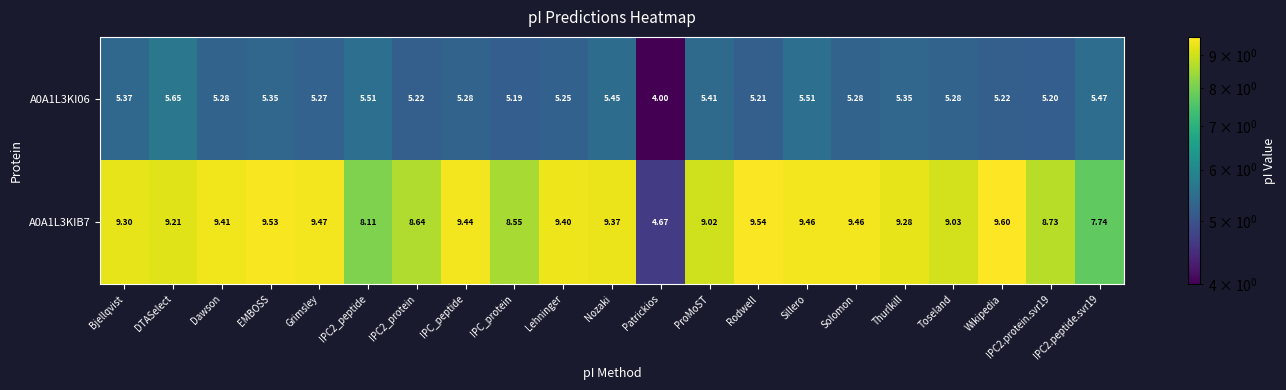

Which category has the lowest value in the A0A1L3KI06 series?

Patrickios